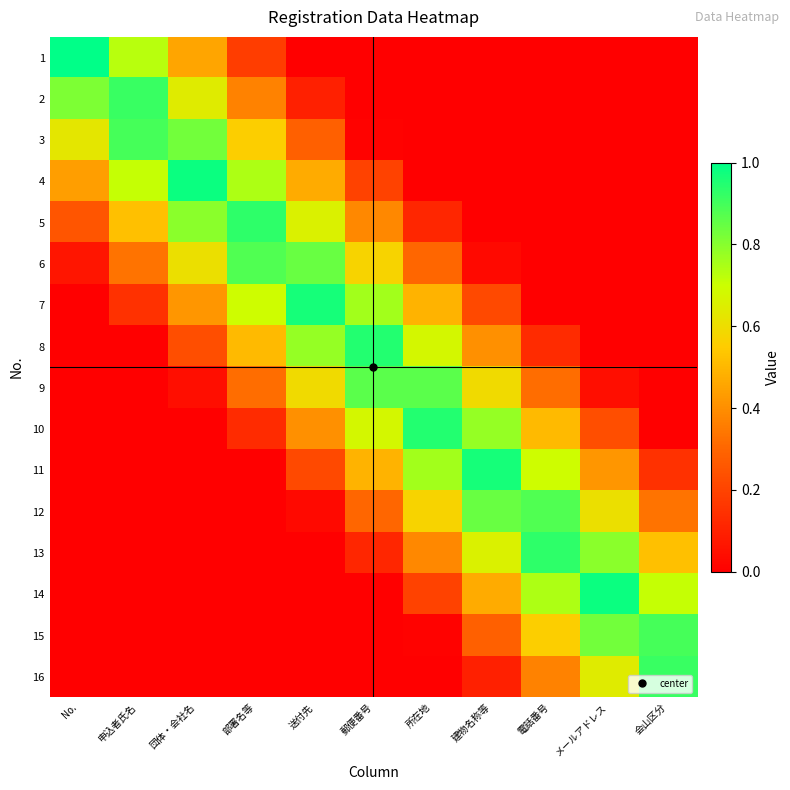

Which label corresponds to the smallest value in the chart?

送付先